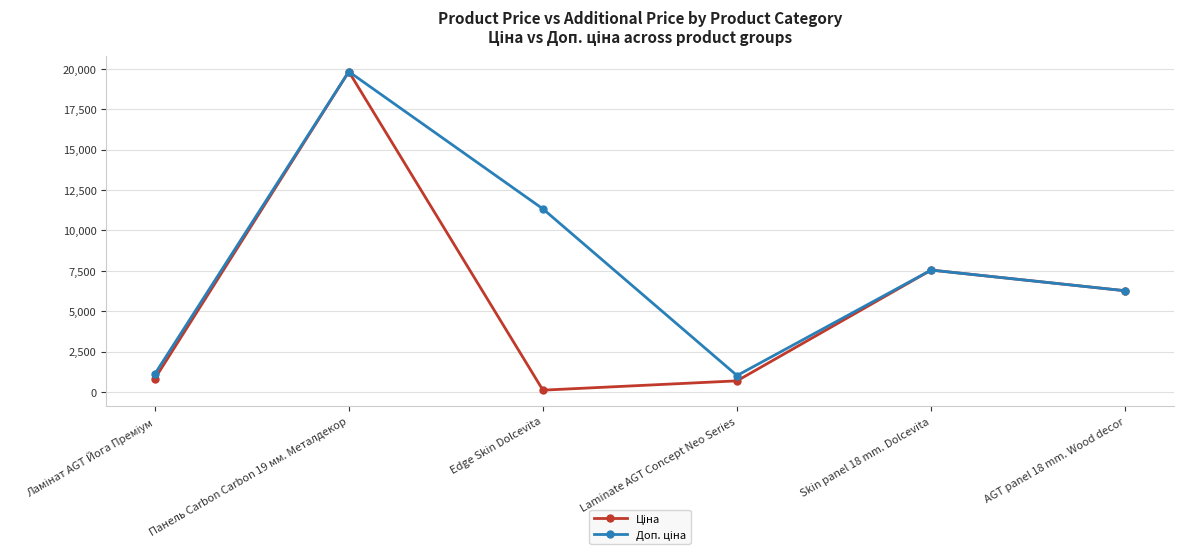

What is the label of the 4th point from the left?

Laminate AGT Concept Neo Series